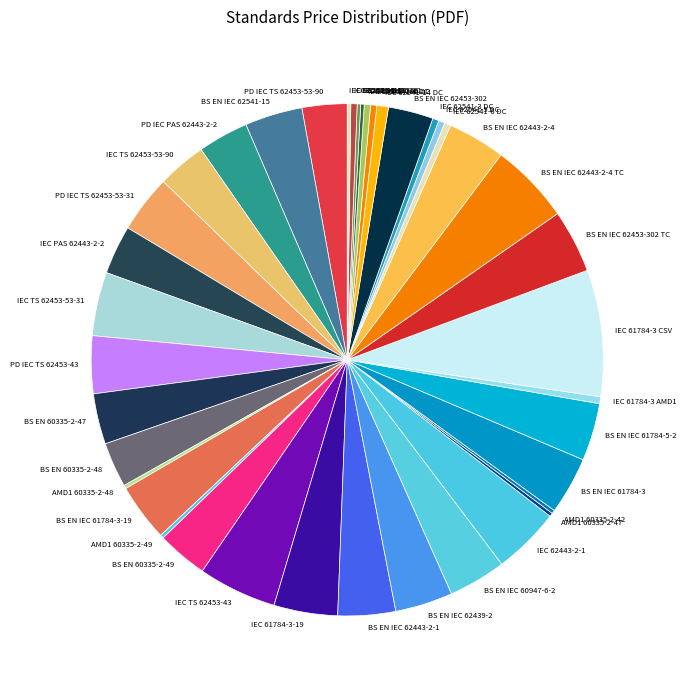

The IEC 62541-3 DC slice represents 0% of the pie. True or false?

True